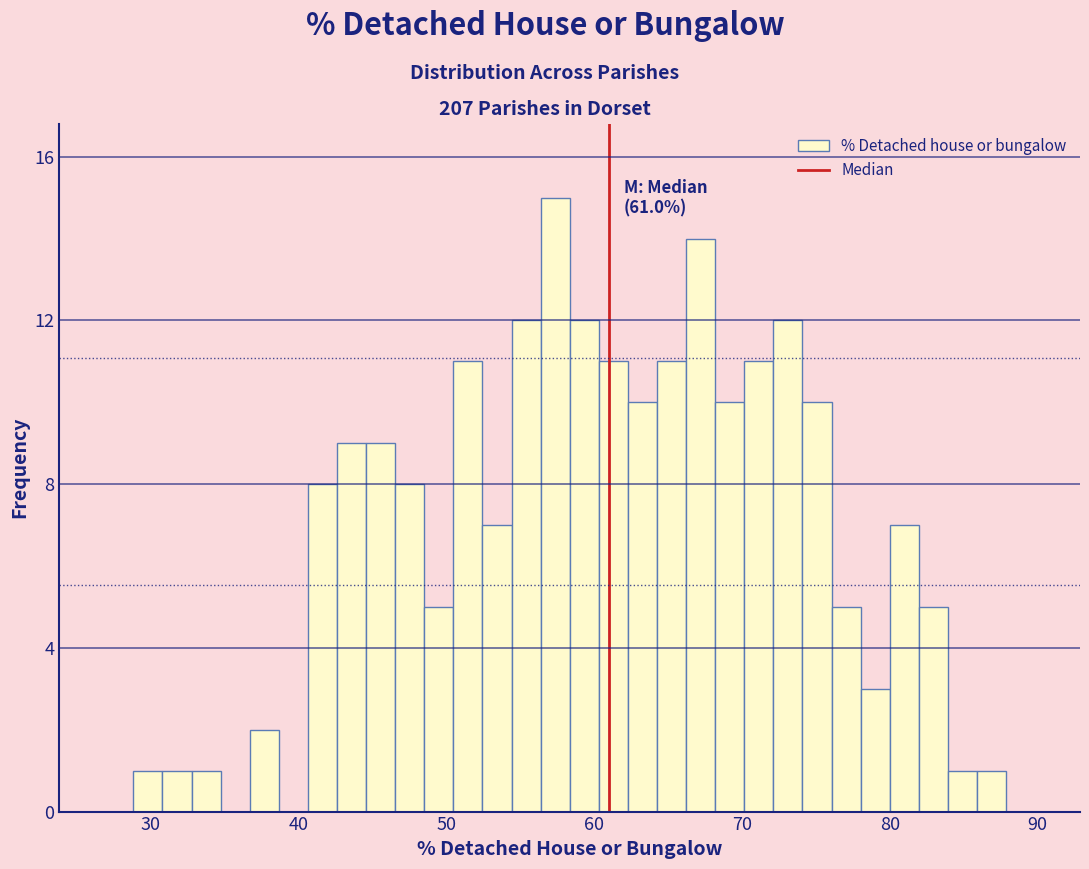

Around what value on the x-axis is the tallest bar? Give the approximate position of its centre, as read against the axis.

57